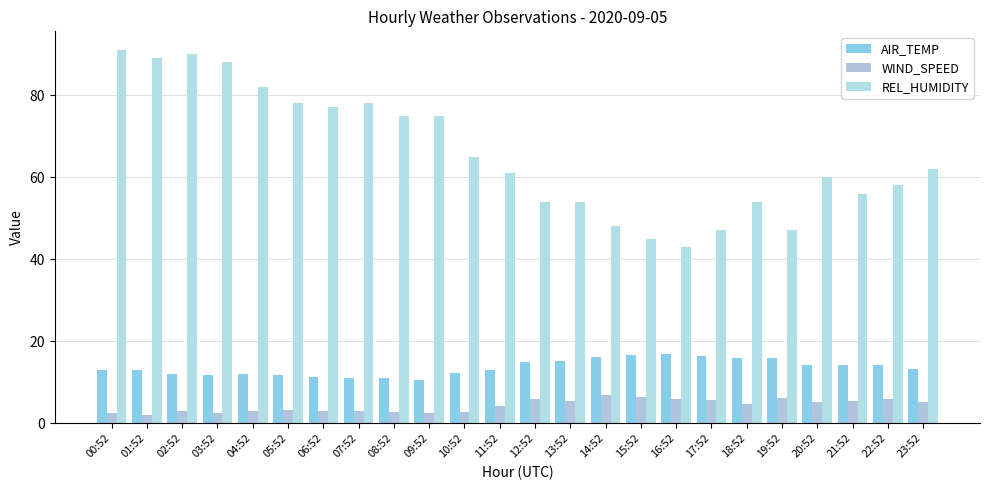

What is the sum of the AIR_TEMP values at 23:52 and 20:52?

27.5